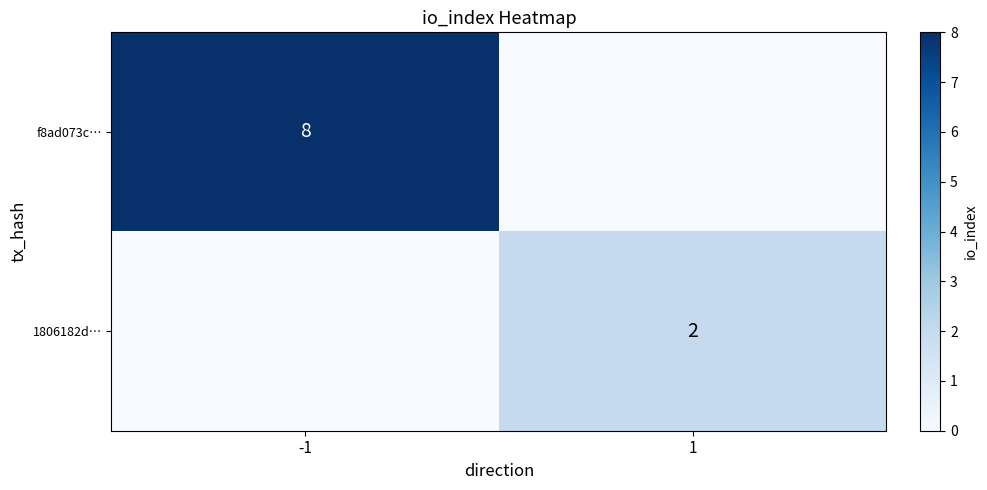

True or false: f8ad073c… has a value of 4 at -1.

False